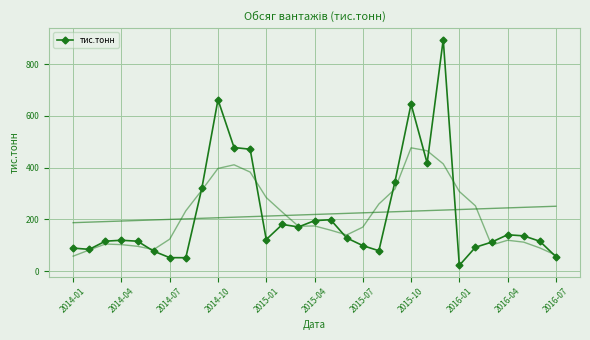

What is the maximum value for тис.тонн?

895.9